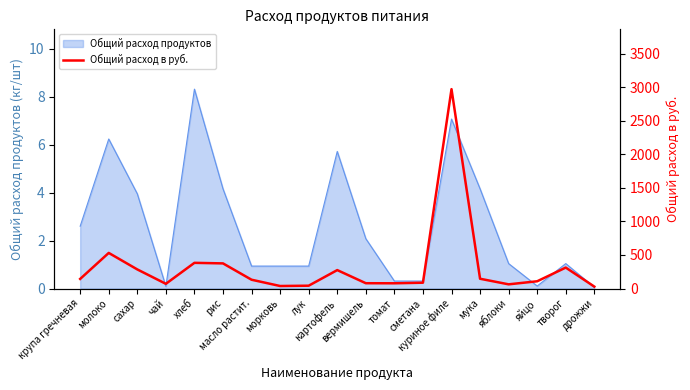

What is the greatest value displayed?

2970.2